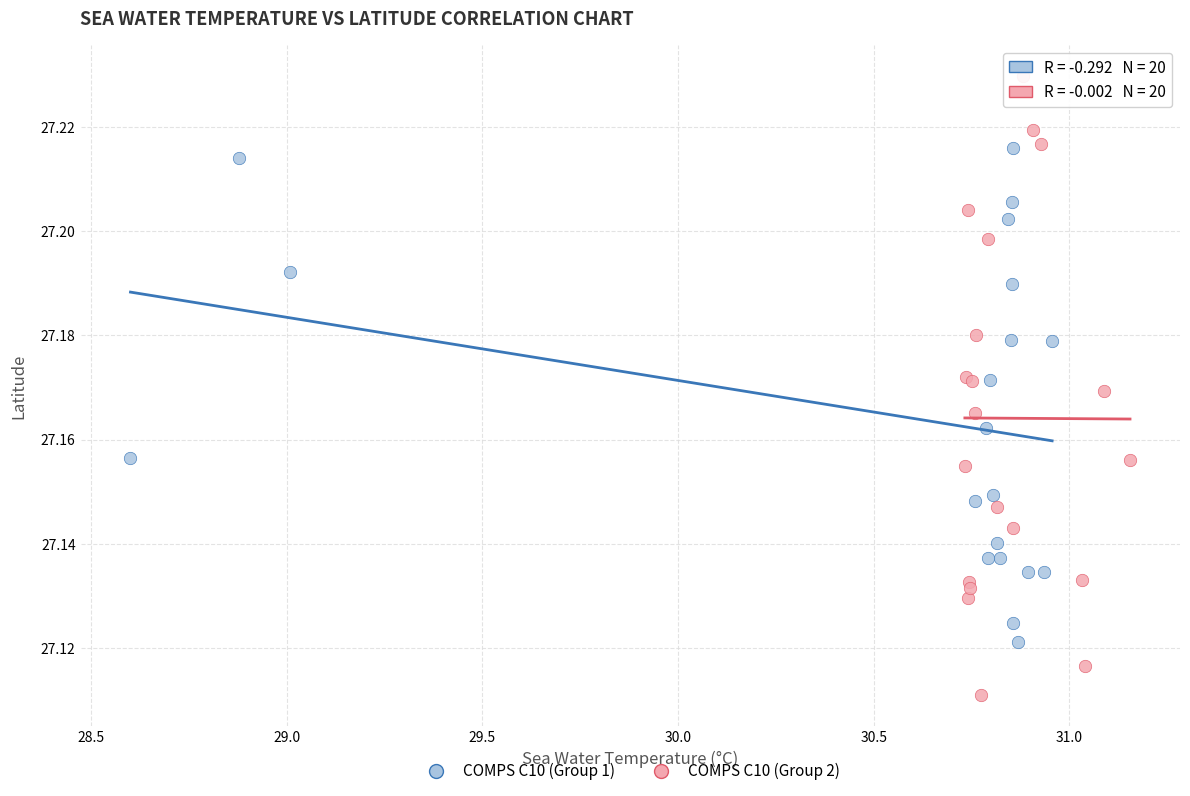

Which series has the largest Y range (max minus min)?

COMPS C10 (Group 2)